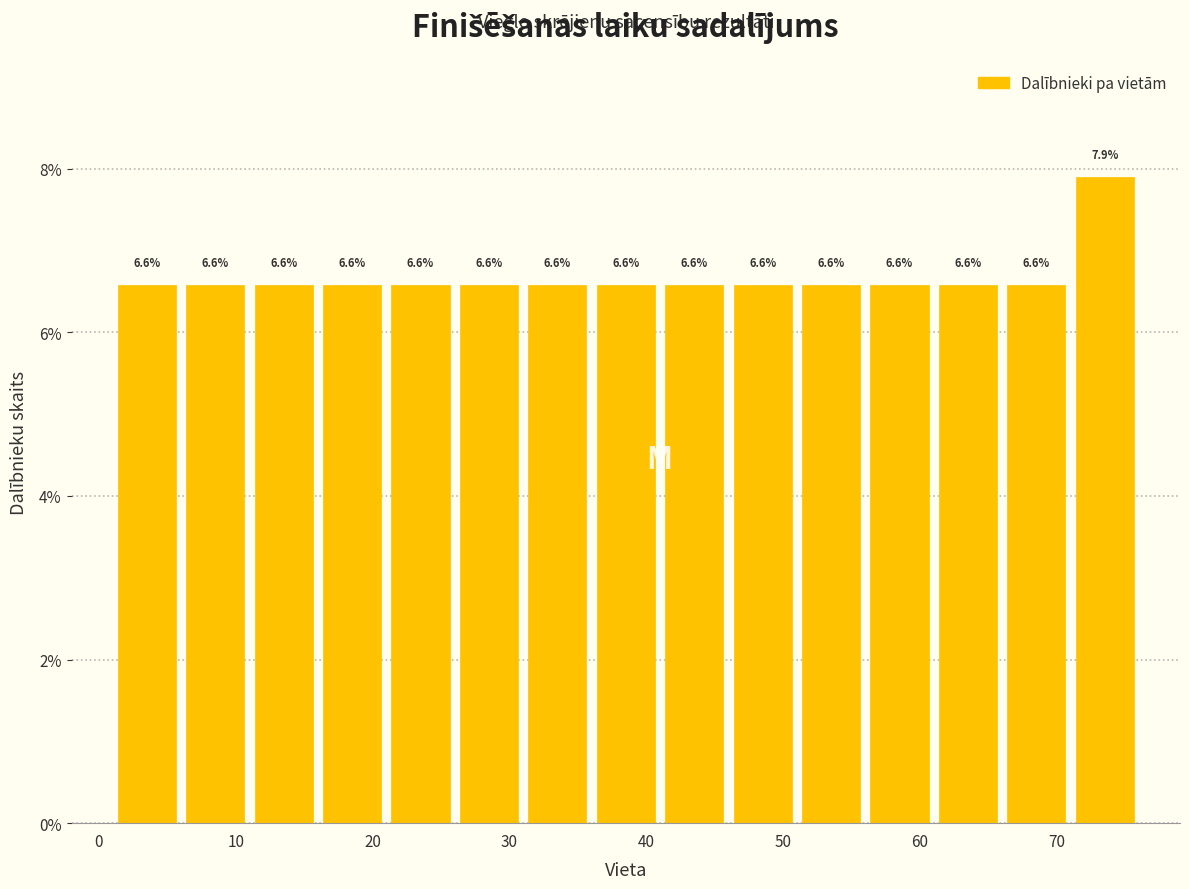

Over which range of the x-axis is the bar tallest?

71 to 76